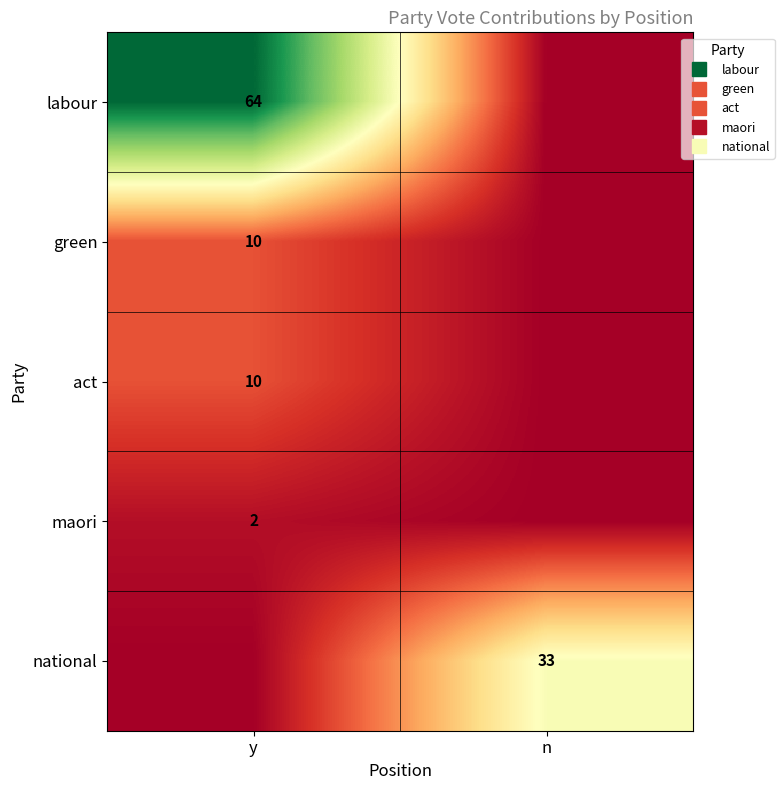

The value of national at n is 17. True or false?

False